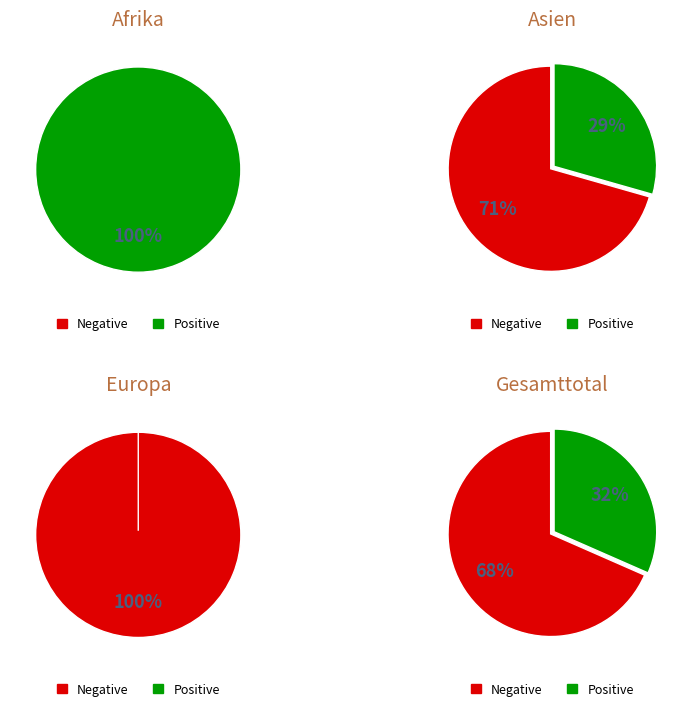

What percentage is the 1 slice, to the nearest percent?

29%